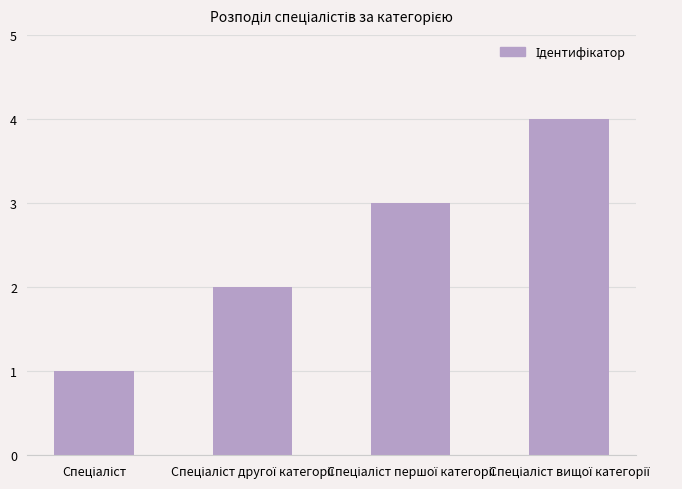

What is the value of the 4th bar from the left?

4